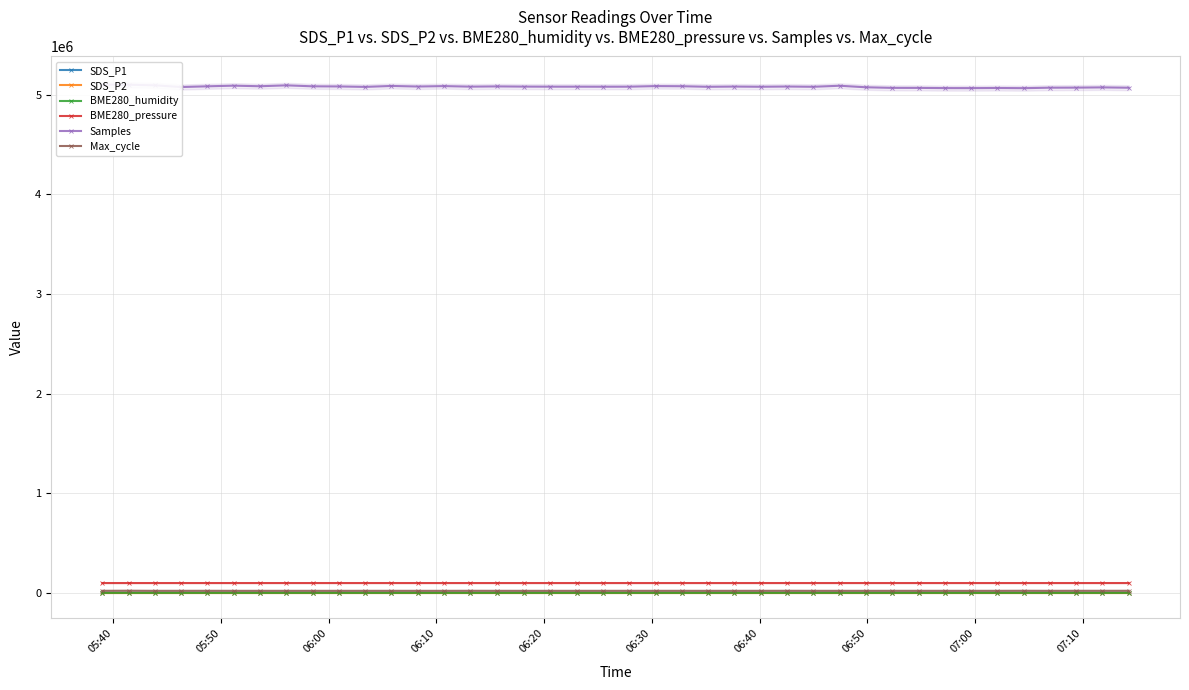

True or false: BME280_humidity and BME280_pressure intersect in this chart.

False